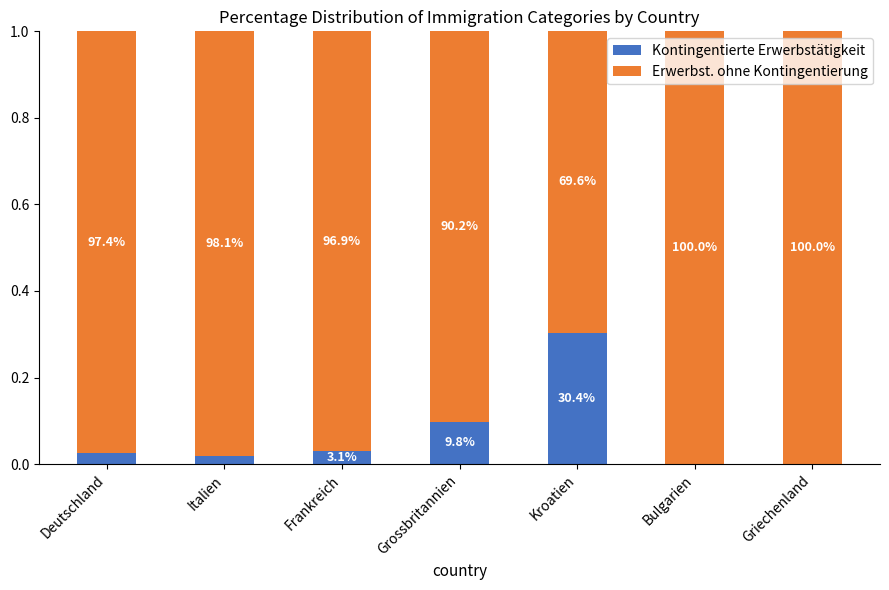

Rank the series by their average value, from highest to lowest.

Erwerbst. ohne Kontingentierung, Kontingentierte Erwerbstätigkeit